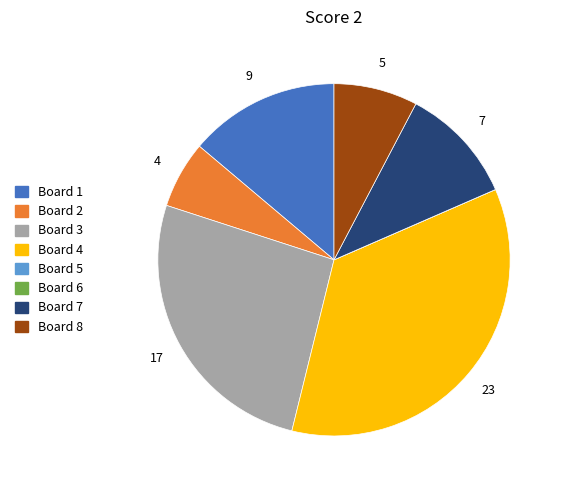

Is there any slice that represents more than half of the pie?

No